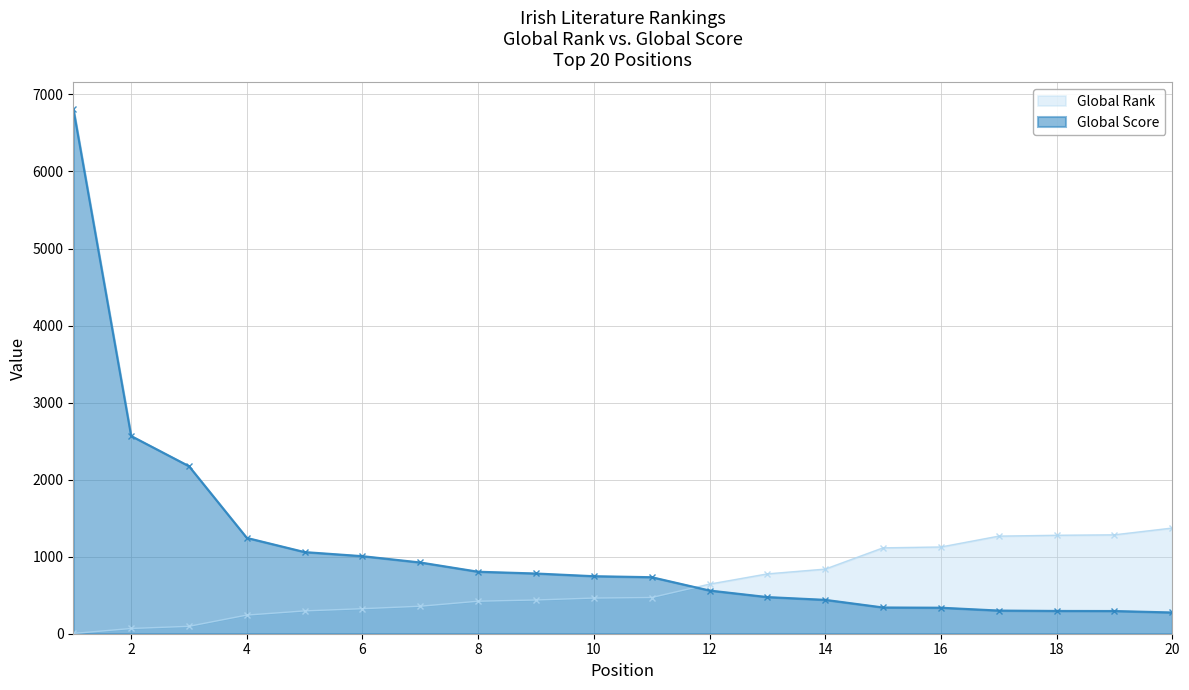

What are all the series names shown in the legend?

Global Rank, Global Score